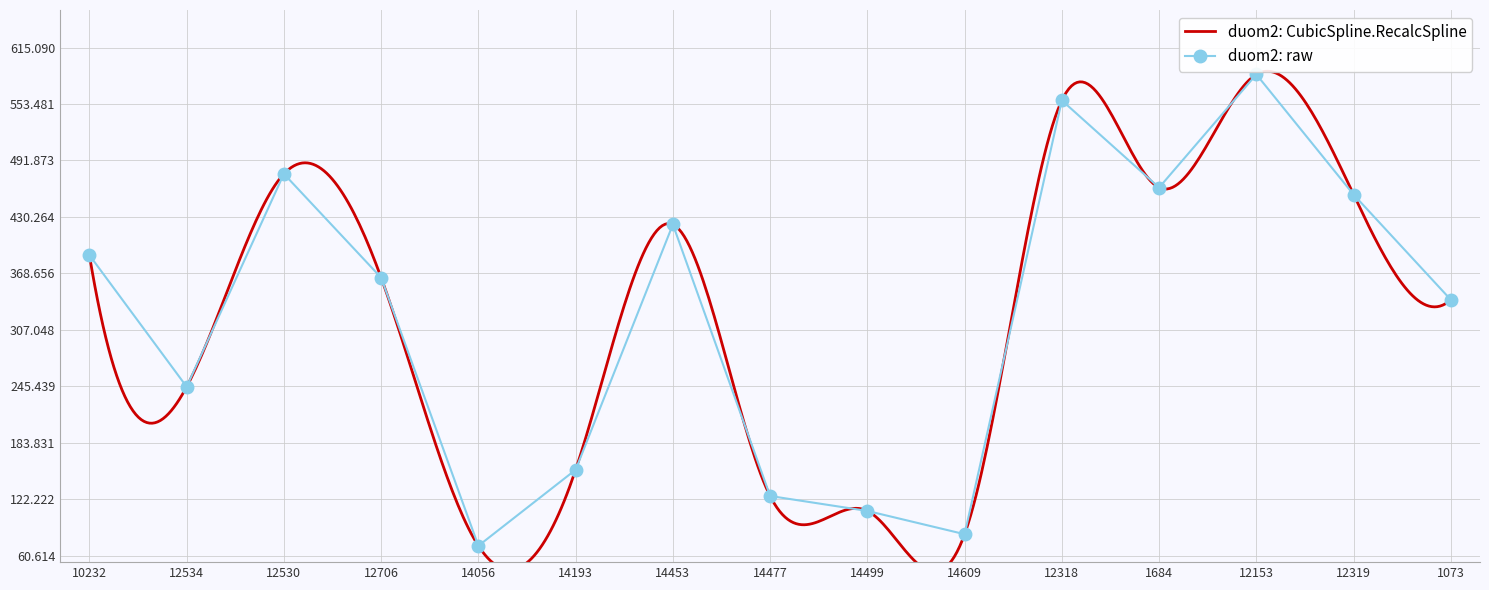

Reading left to right, extract all data points from this chart.

388.6	244.9	477.2	363.9	71.3	154.3	422.0	125.7	109.4	84.0	557.4	462.3	585.8	454.6	339.8